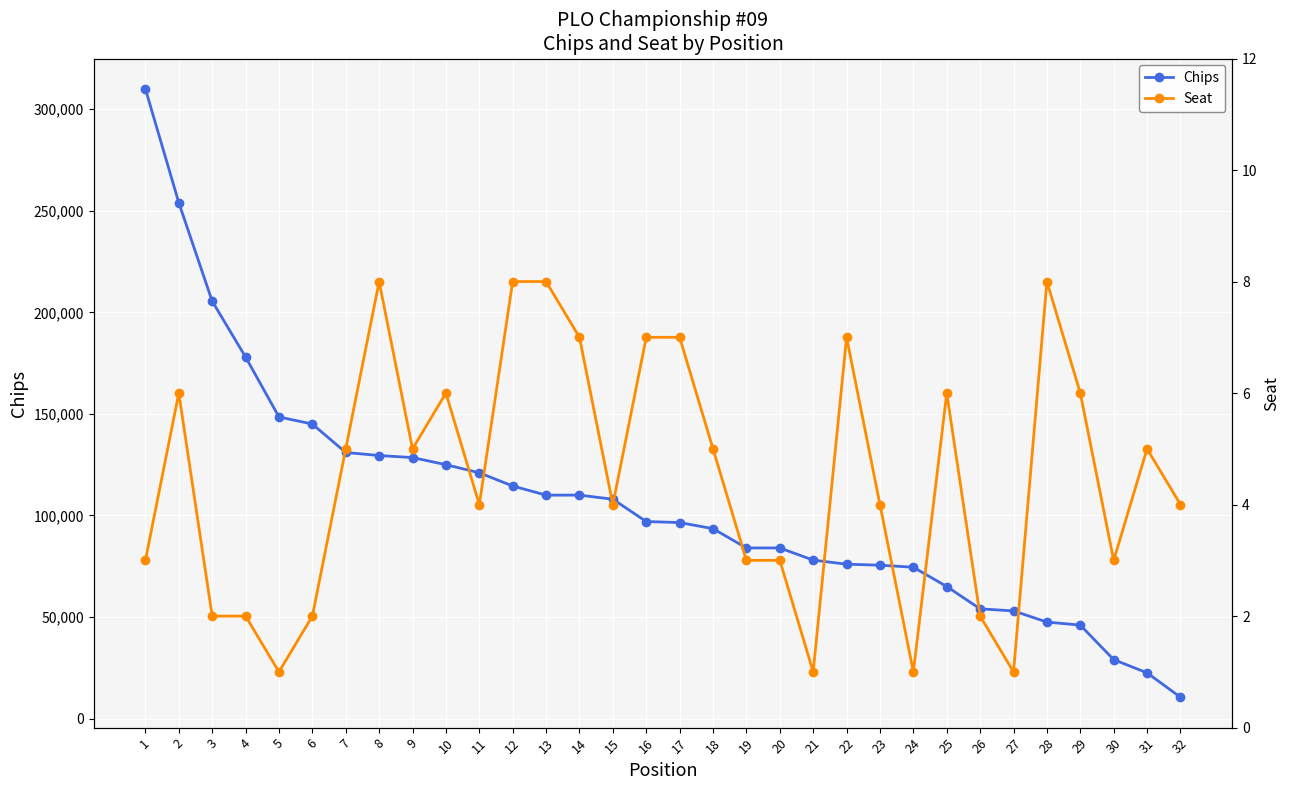

At 17, list the series in order from largest to smallest.

Chips, Seat